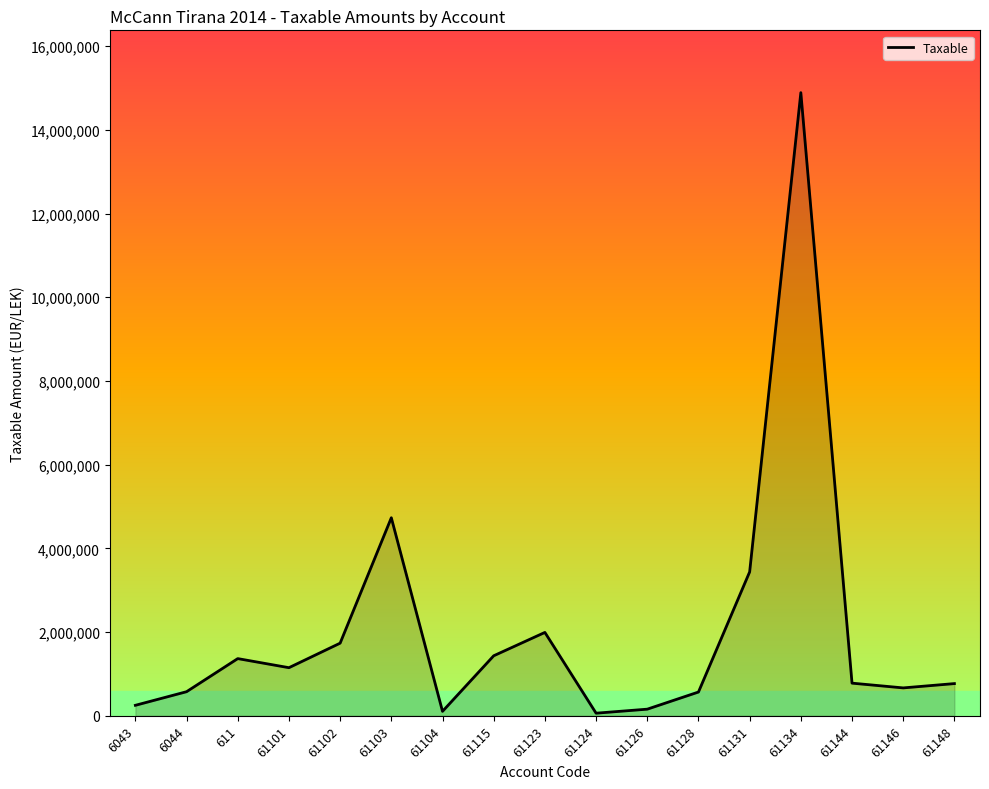

The value at 61123 is 600164.6. True or false?

False